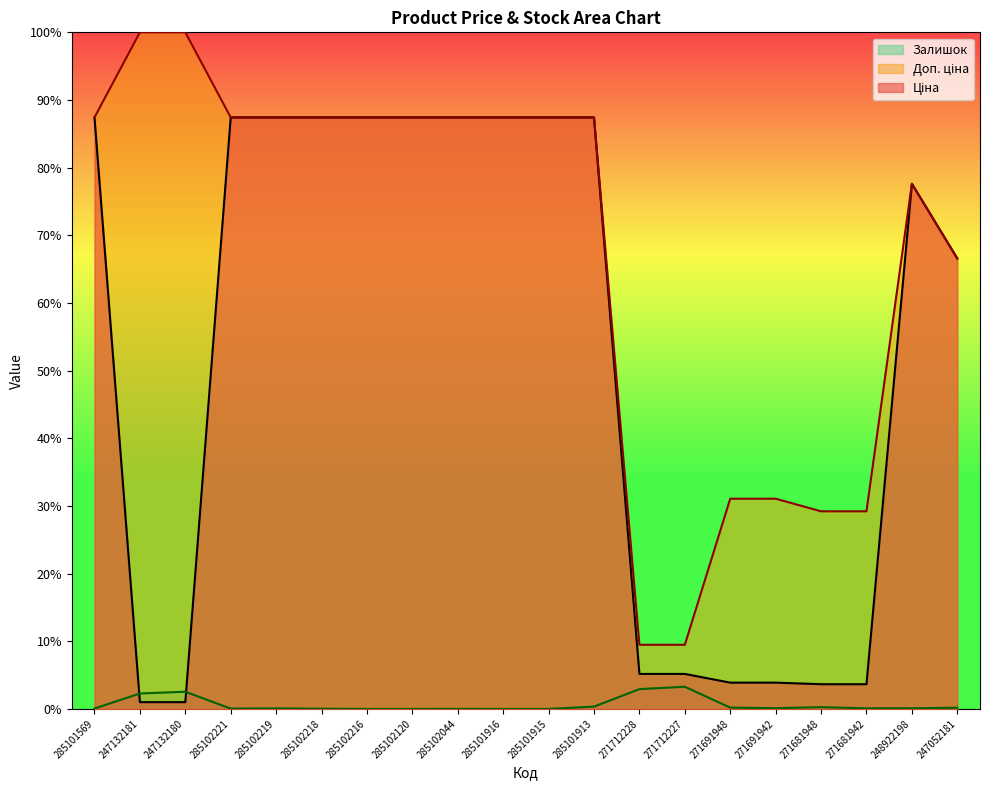

True or false: Доп. ціна and Залишок intersect in this chart.

False